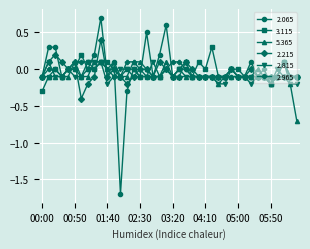

What is the value of the 2.215 point at the 22nd from the left?

-0.1